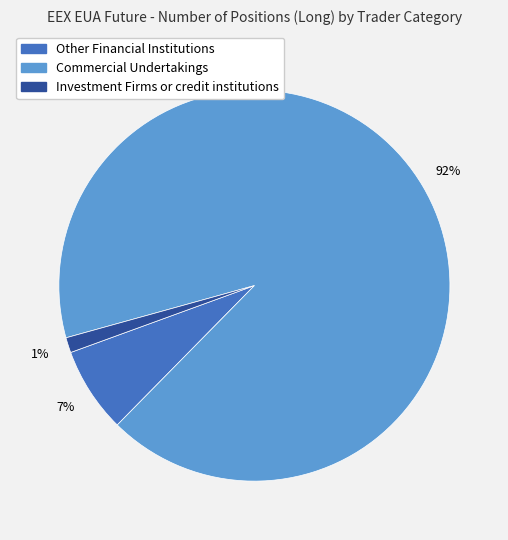

Count the number of slices in the pie.

3